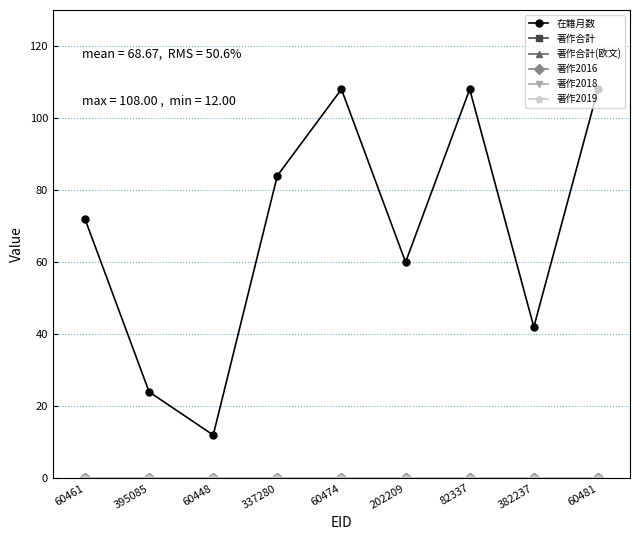

At how many categories does at least one series exceed 100?

3